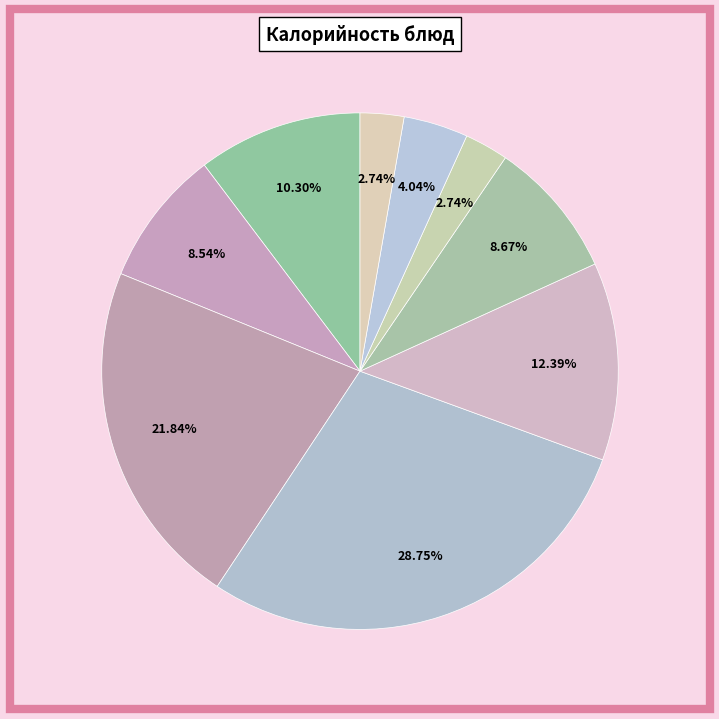

Count the number of slices in the pie.

9